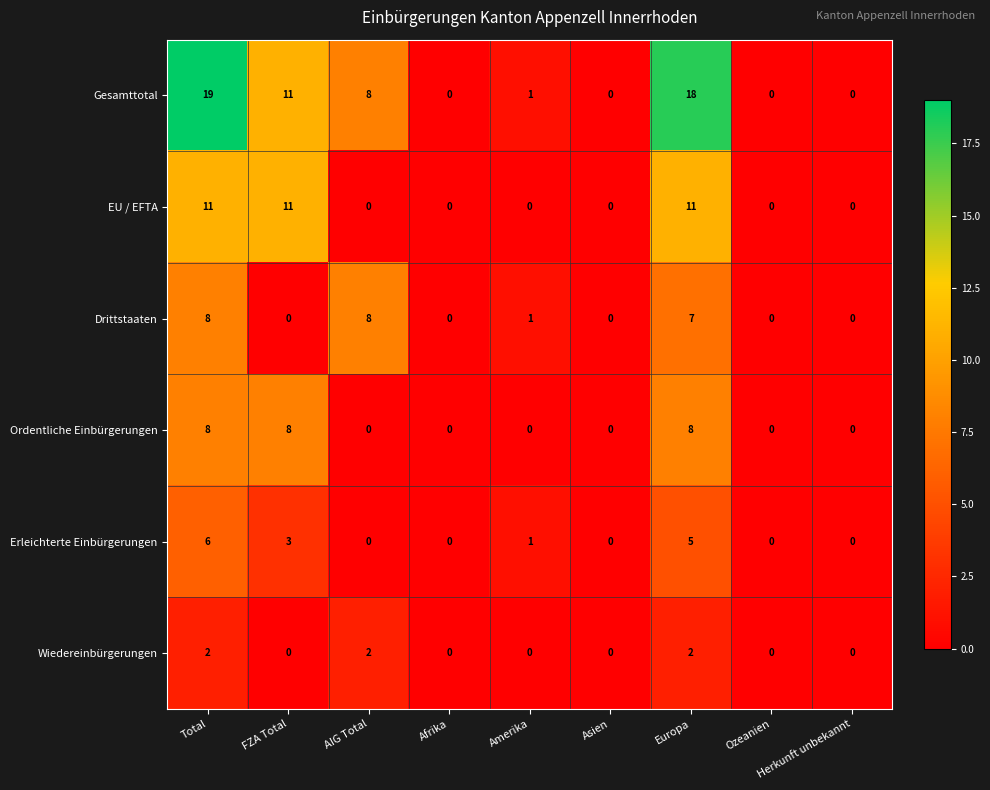

What is the difference between the highest and lowest values at Europa?

16